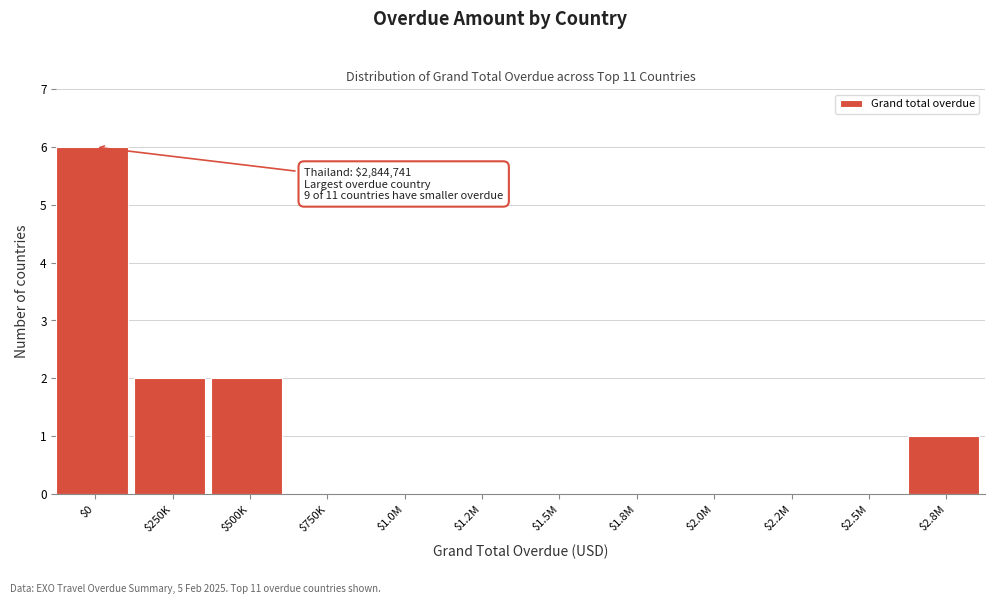

The chart shows a value of 0 at $2.0M. True or false?

True